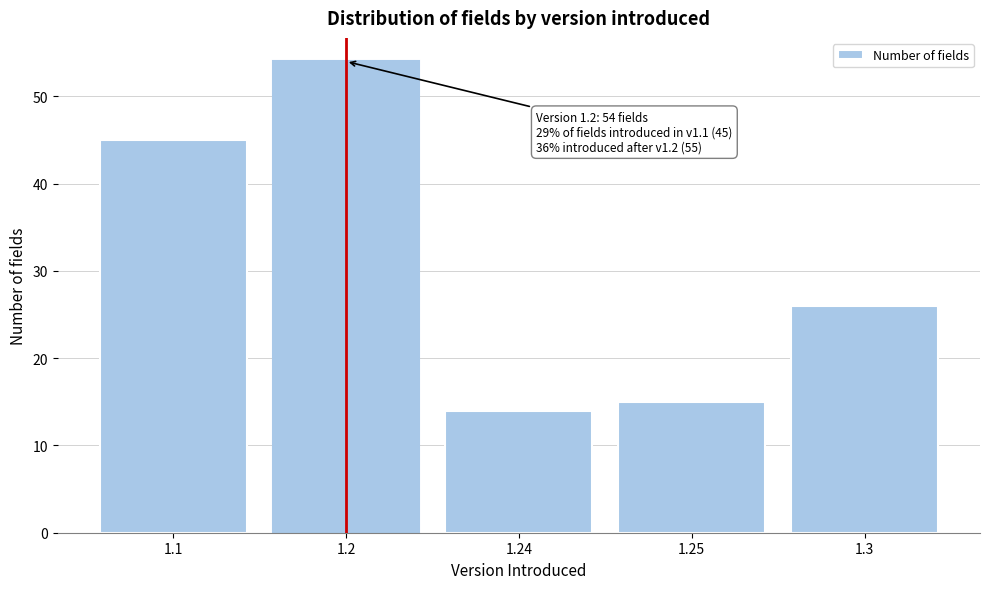

Reading left to right, what are all the values shown in this chart?

1.1=45	1.2=54	1.24=14	1.25=15	1.3=26